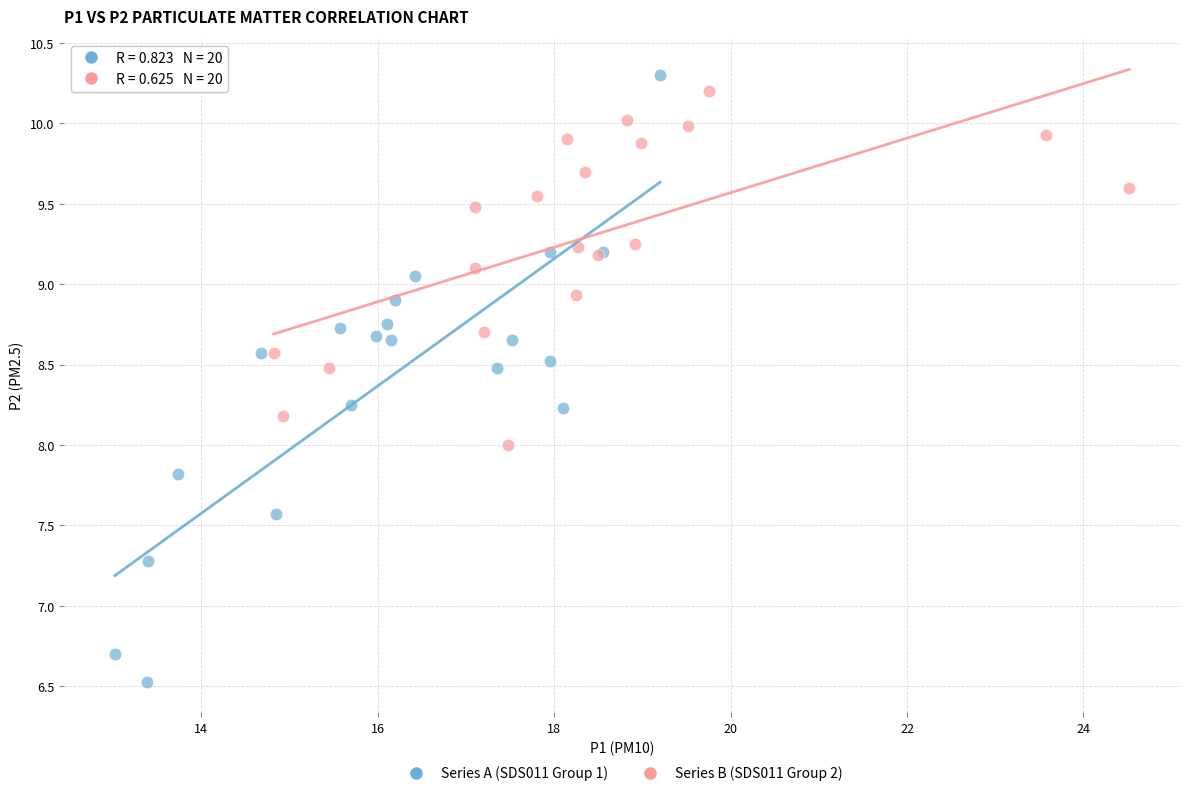

Which series has the widest spread of Y values?

Series A (SDS011 Group 1)